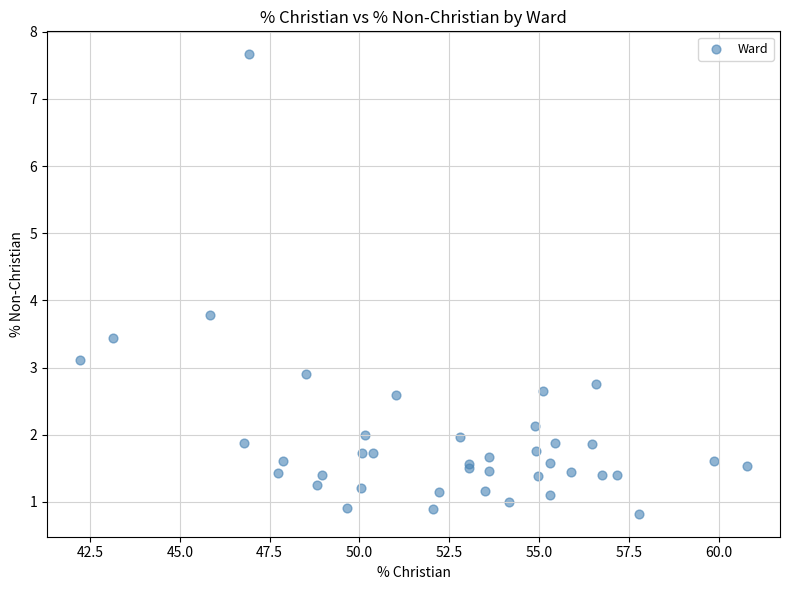

What Y value in the scatter plot is closest to 4?

3.8